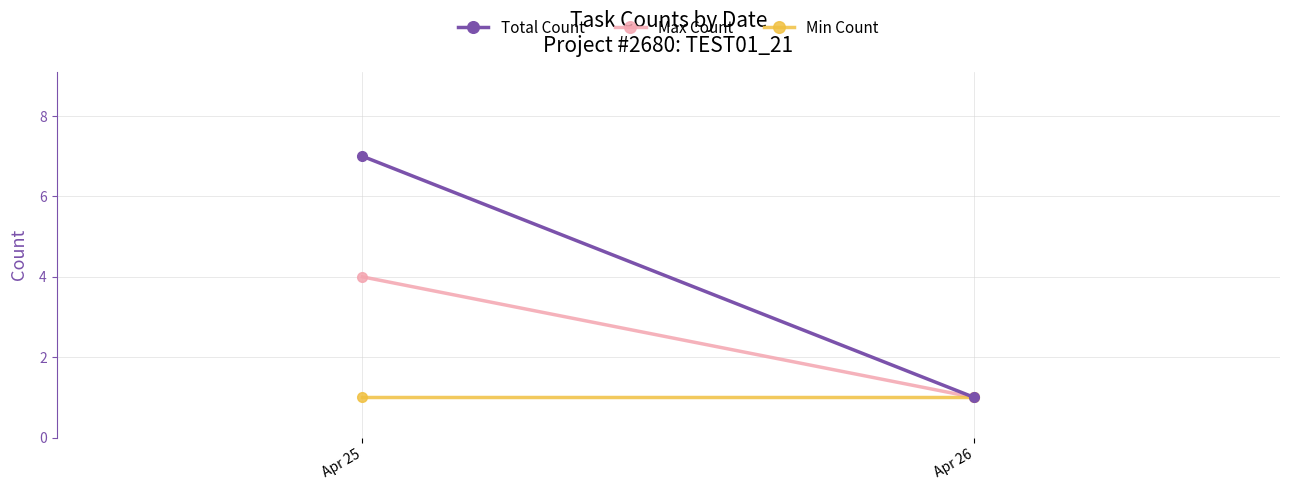

What is the average value of the Max Count series?

2